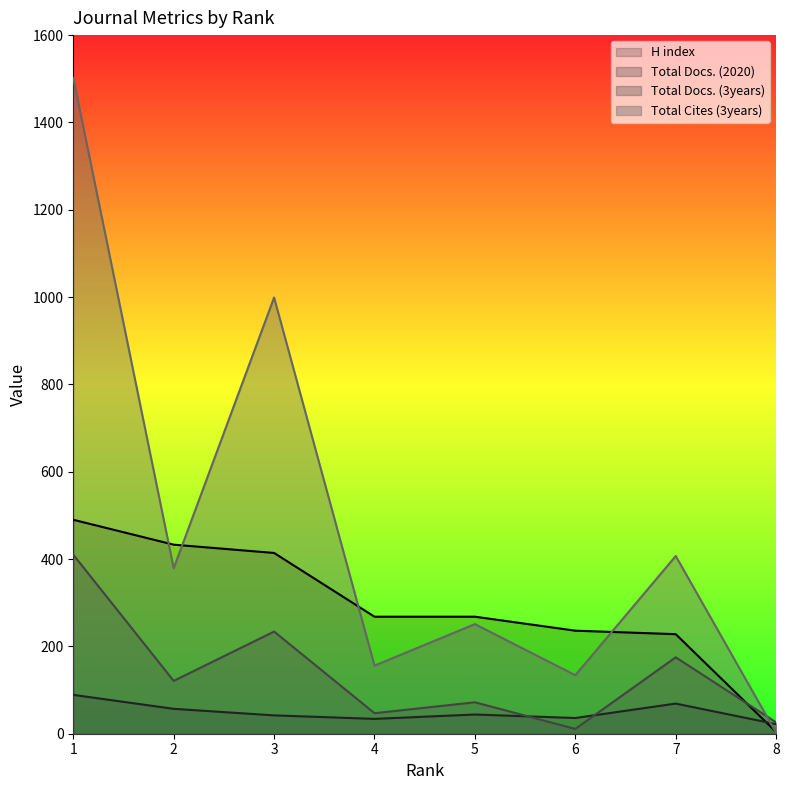

Reading left to right, transcribe all the data shown in this chart.

H index: 1=490	2=433	3=414	4=268	5=268	6=236	7=228	8=4
Total Docs. (2020): 1=89	2=57	3=42	4=34	5=44	6=36	7=69	8=22
Total Docs. (3years): 1=410	2=121	3=234	4=47	5=72	6=11	7=175	8=26
Total Cites (3years): 1=1502	2=379	3=999	4=156	5=251	6=134	7=407	8=2